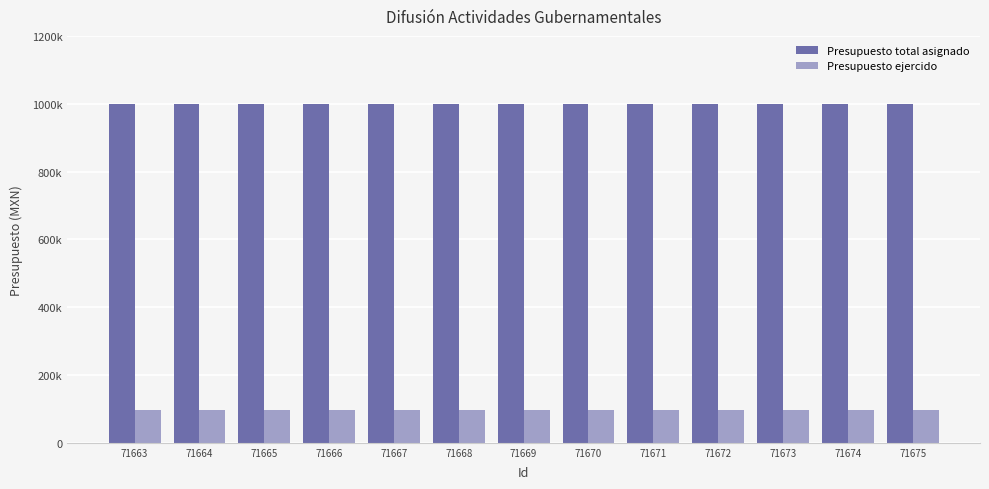

Are the bars grouped side by side (vs. stacked)?

Yes